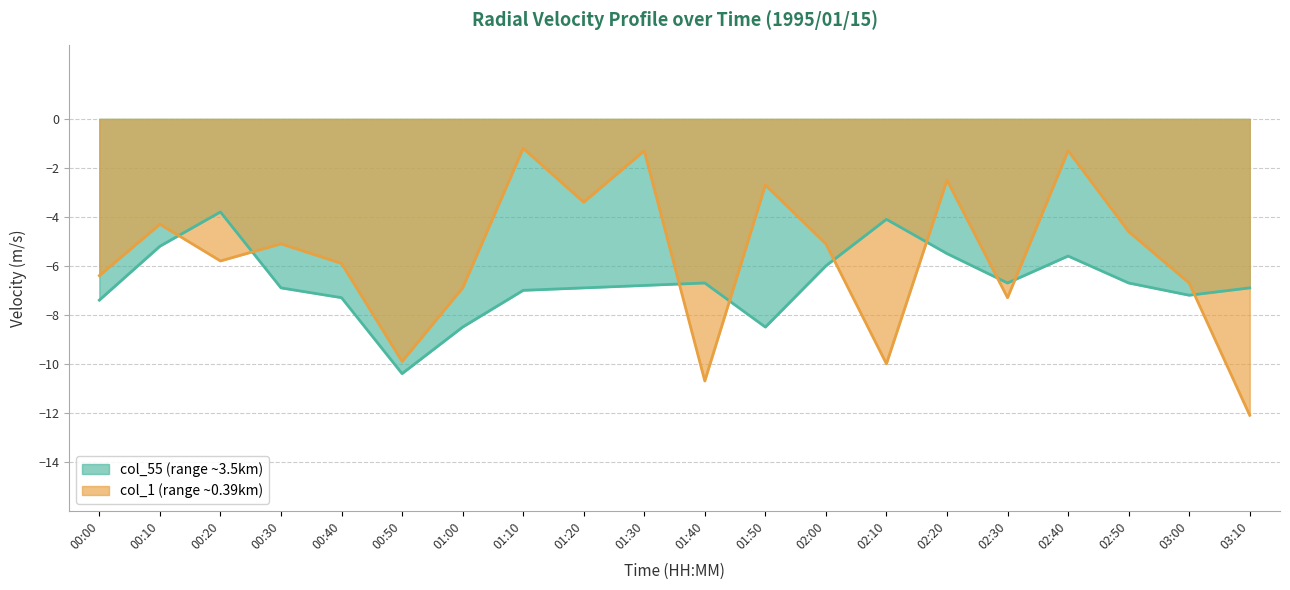

How many lines are shown in the chart?

2